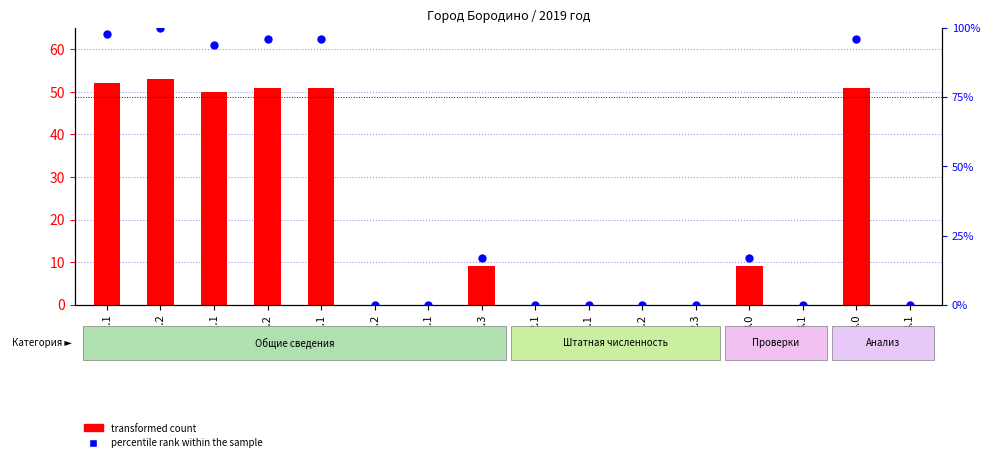

What is the total value across all series at 3.0?

26